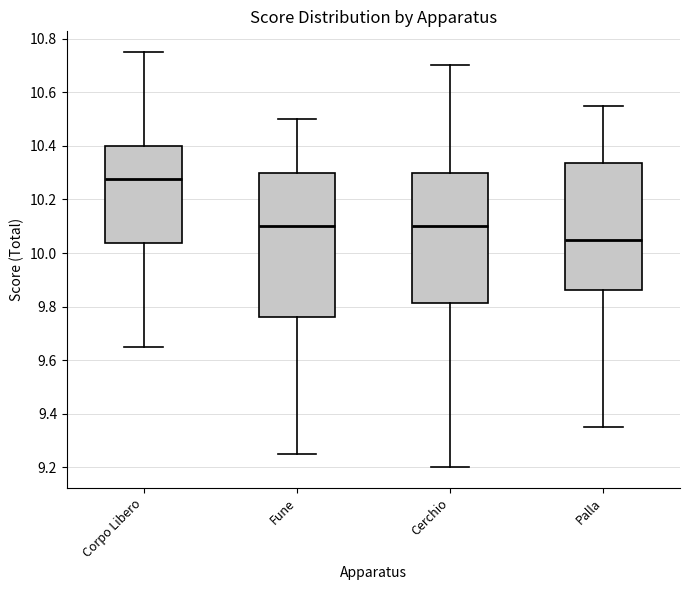

Where does the lower whisker of the box for Cerchio end on the y-axis? The values are not printed on the chart, so give them approximately, as read against the axis.

9.20